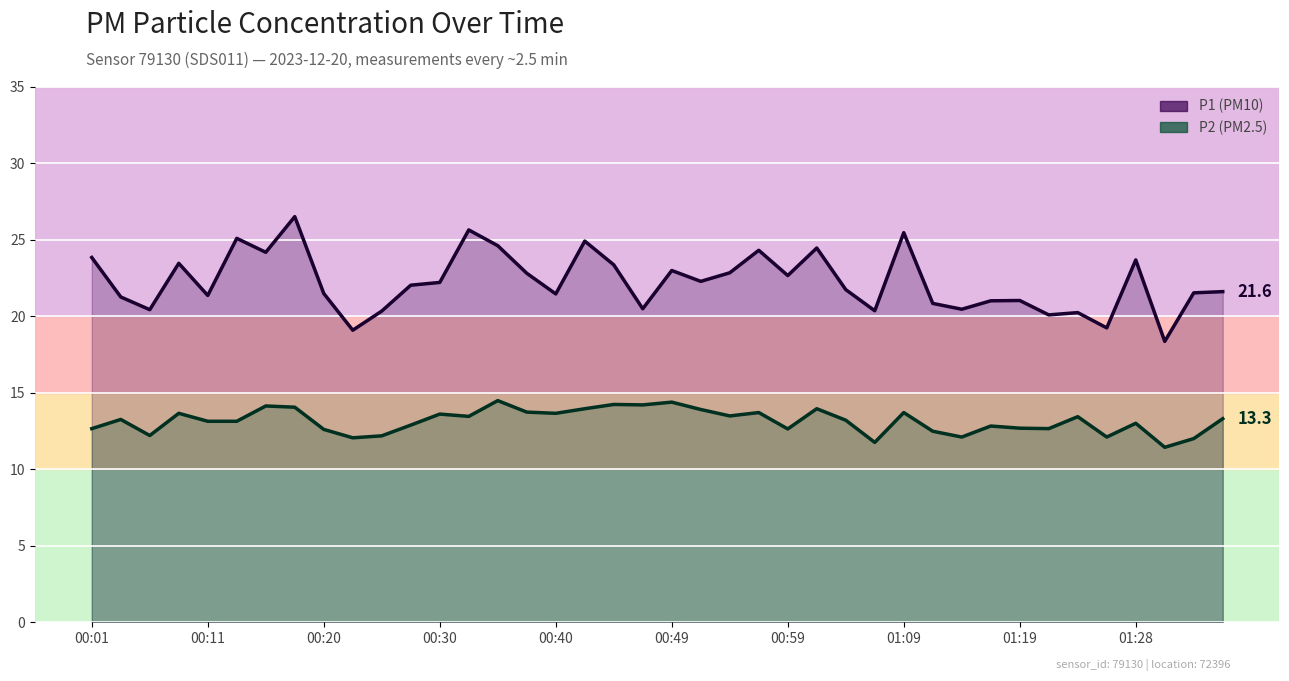

True or false: P1 (PM10) and P2 (PM2.5) intersect in this chart.

False